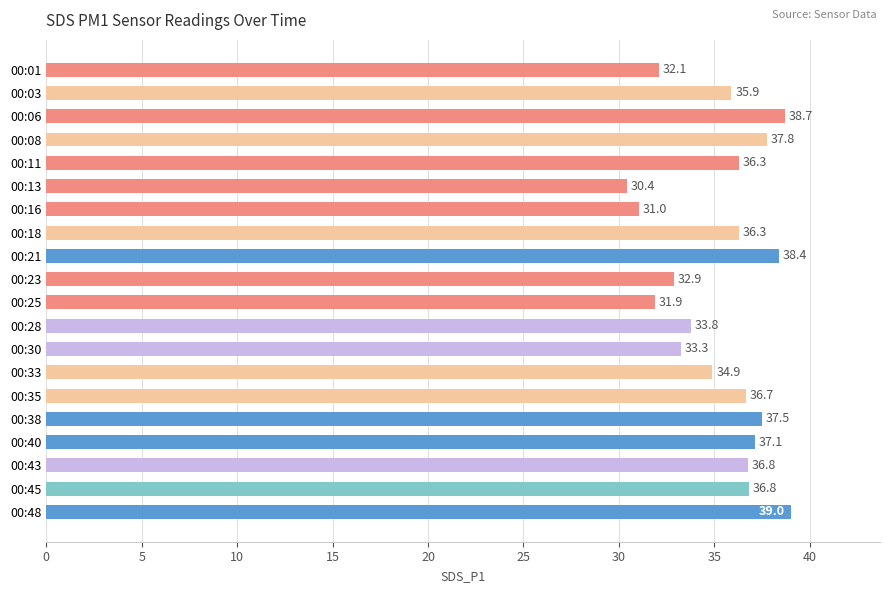

What is the sum of the values at 00:38 and 00:03?

73.4